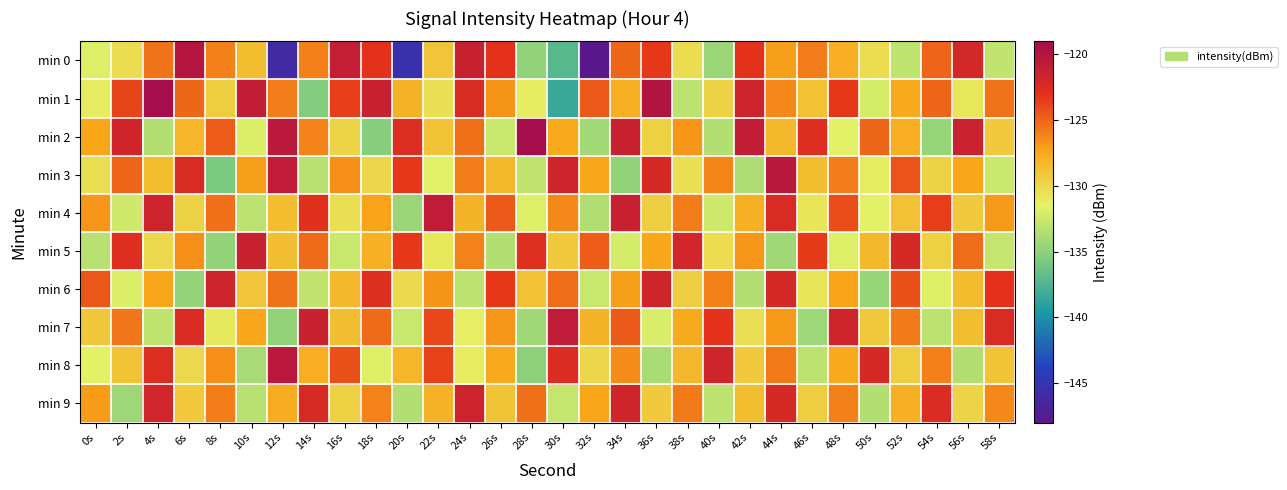

What is the maximum value shown in the chart?

-119.1